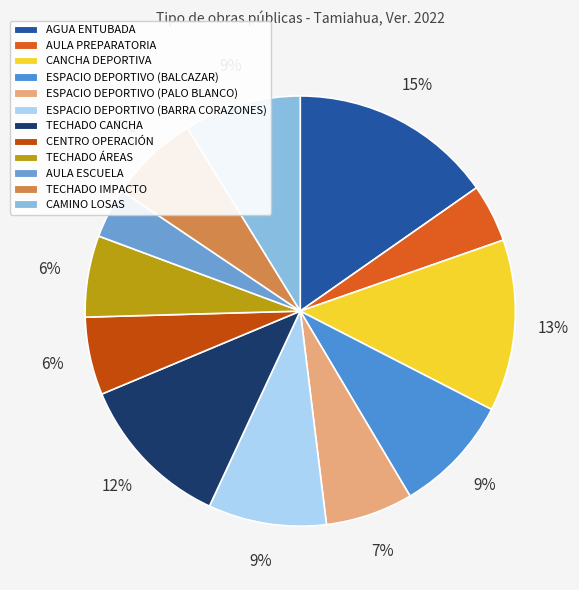

How many slices are in this pie chart?

12